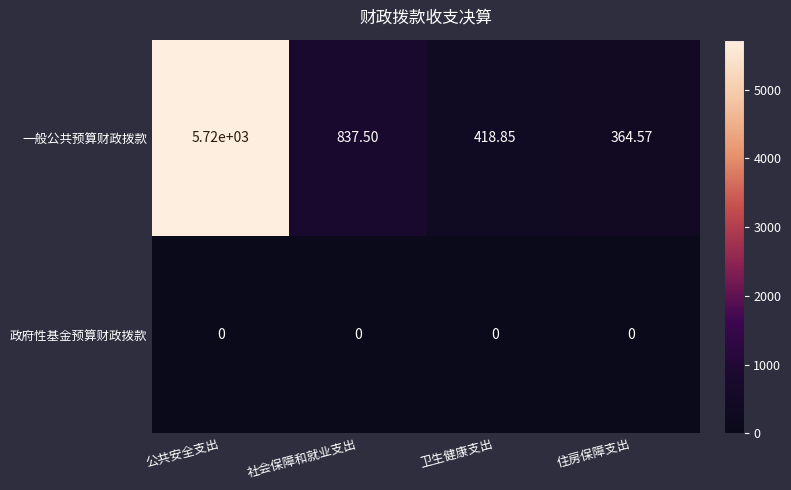

Which series has the largest range (max minus min)?

一般公共预算财政拨款